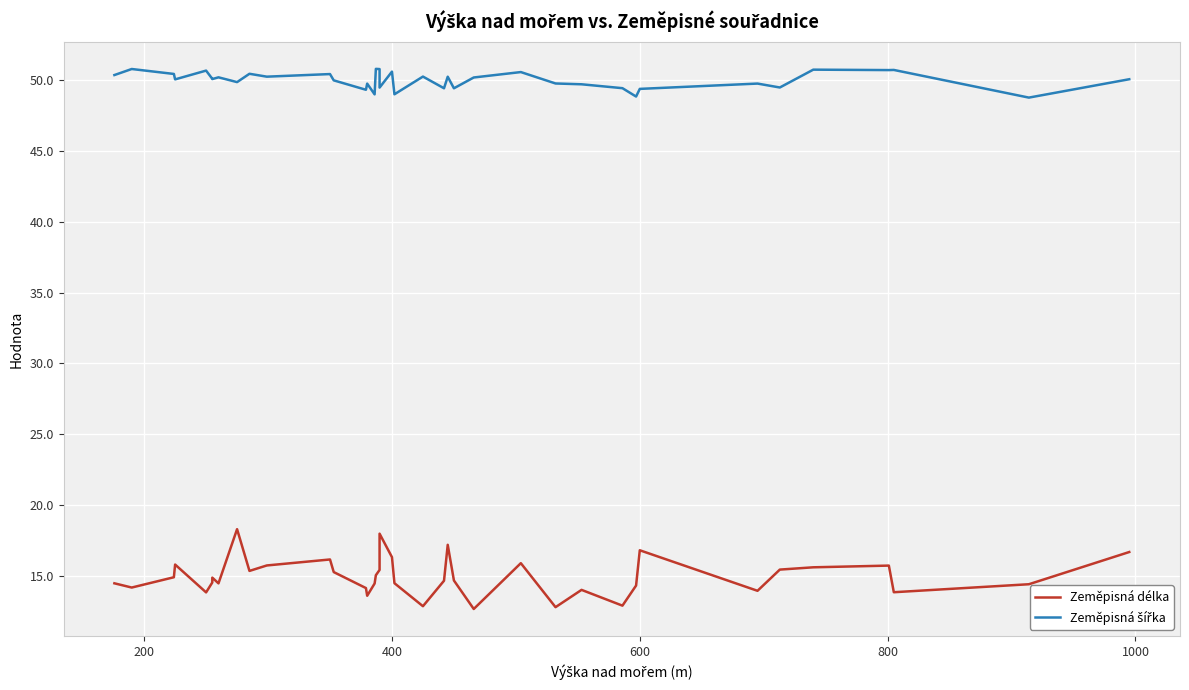

Which series has the largest range (max minus min)?

Zeměpisná délka